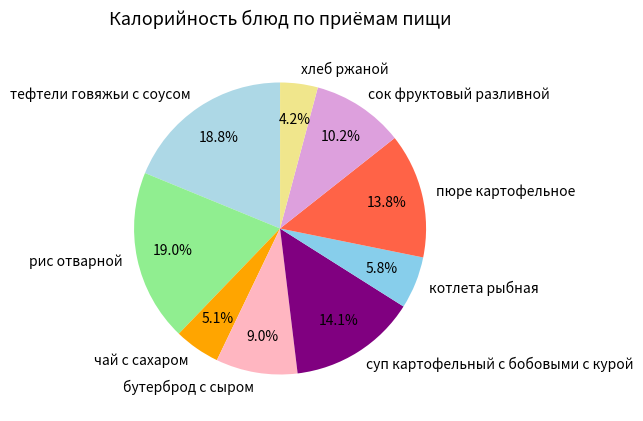

Which slice is the smallest?

хлеб ржаной